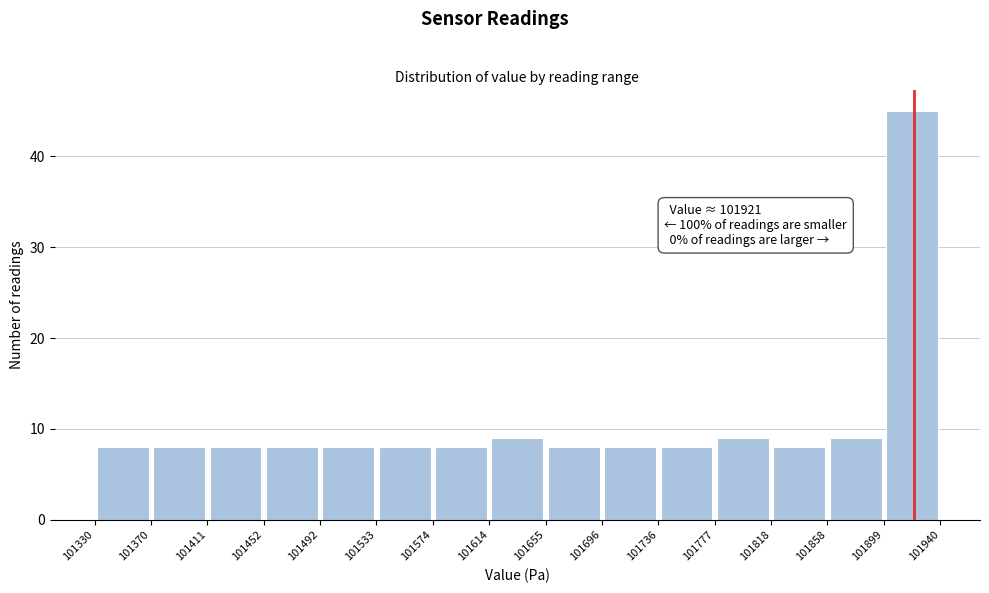

Over which range of the x-axis is the bar tallest?

101899 to 101940